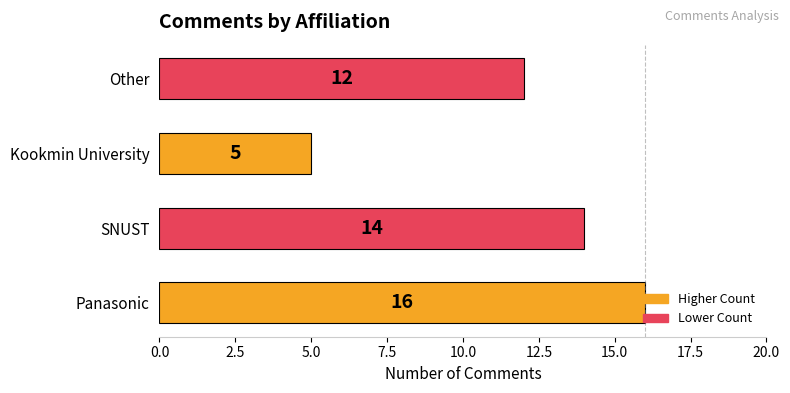

Count the values in the range 12 to 16.

3